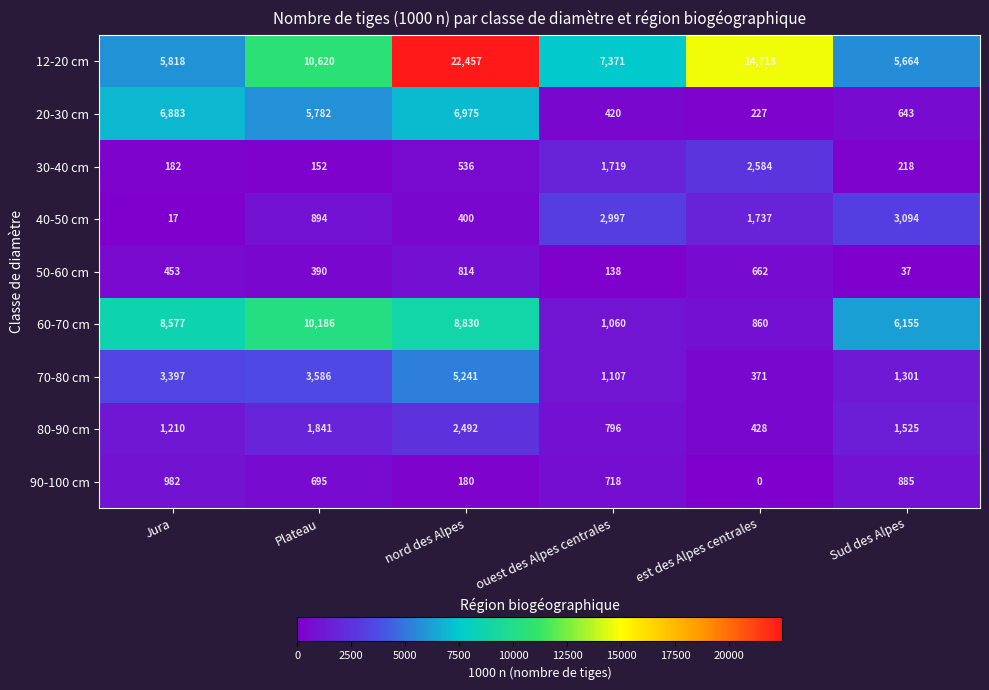

Which series has the largest total across all categories?

12-20 cm